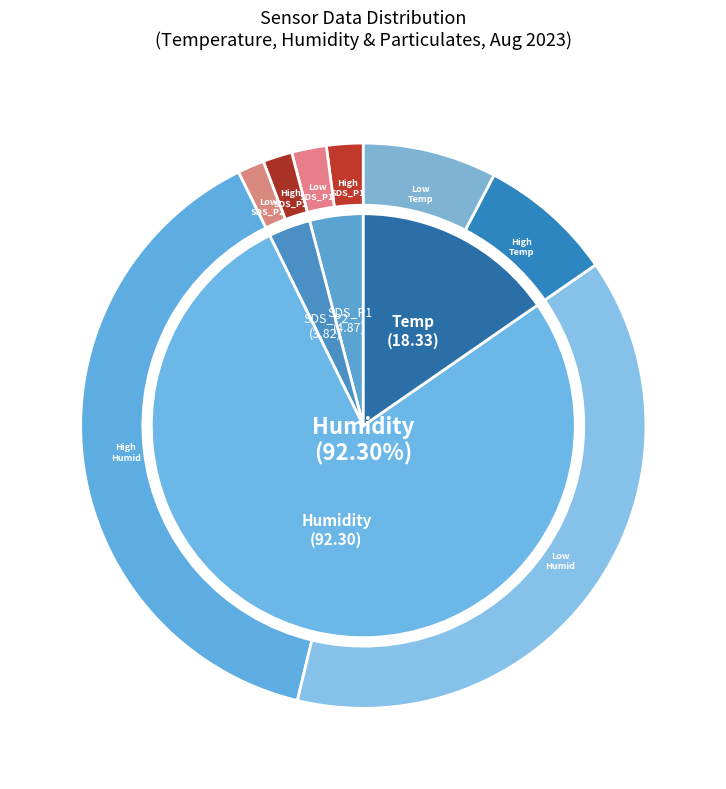

Between 31 and 6, which is larger?

31